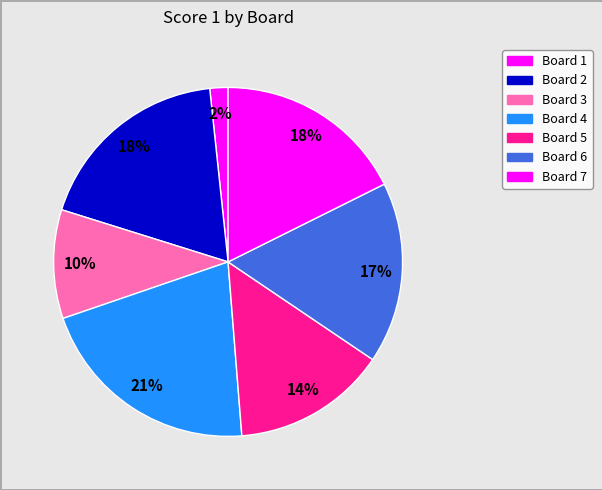

How many slices are in this pie chart?

7